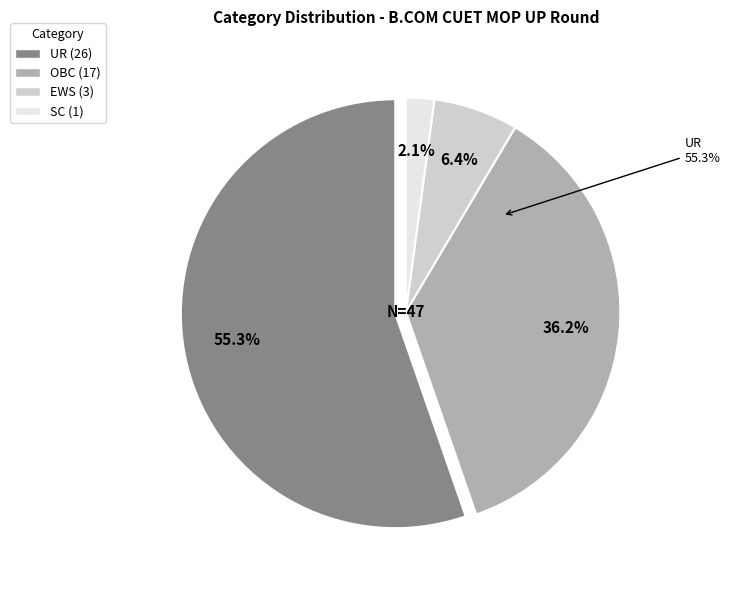

To the nearest percent, what is the difference between the largest and smallest slice percentages?

53%